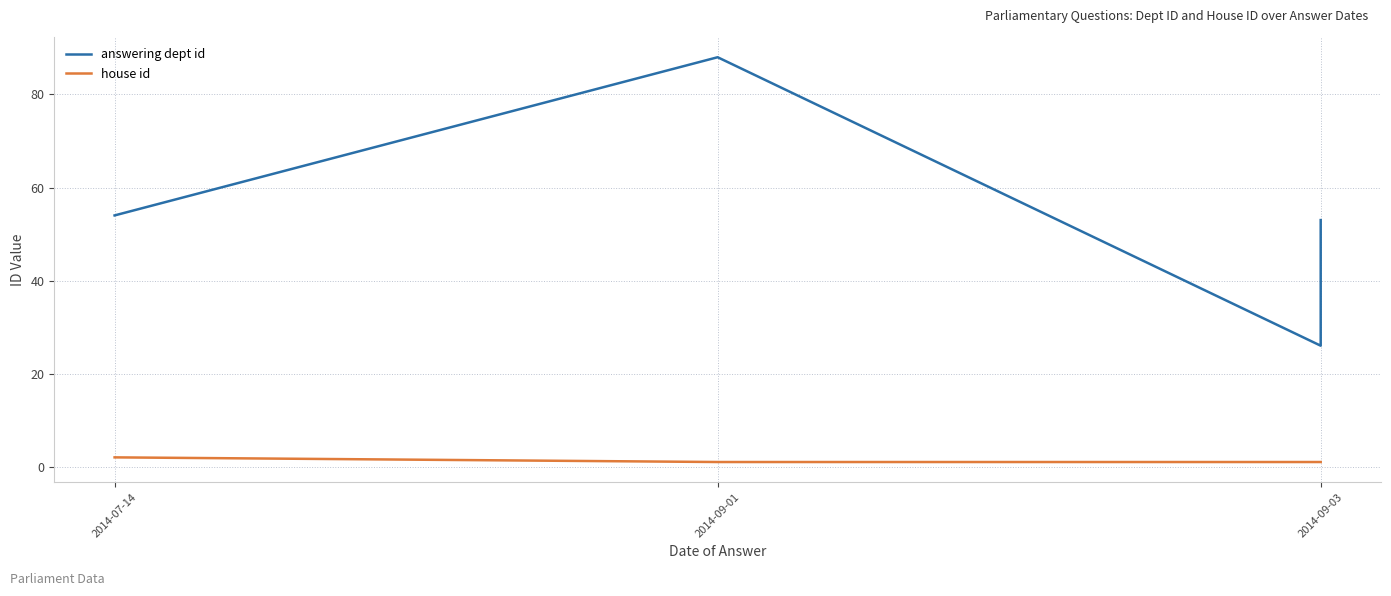

At which category does the chart reach its minimum across all series?

2014-09-01